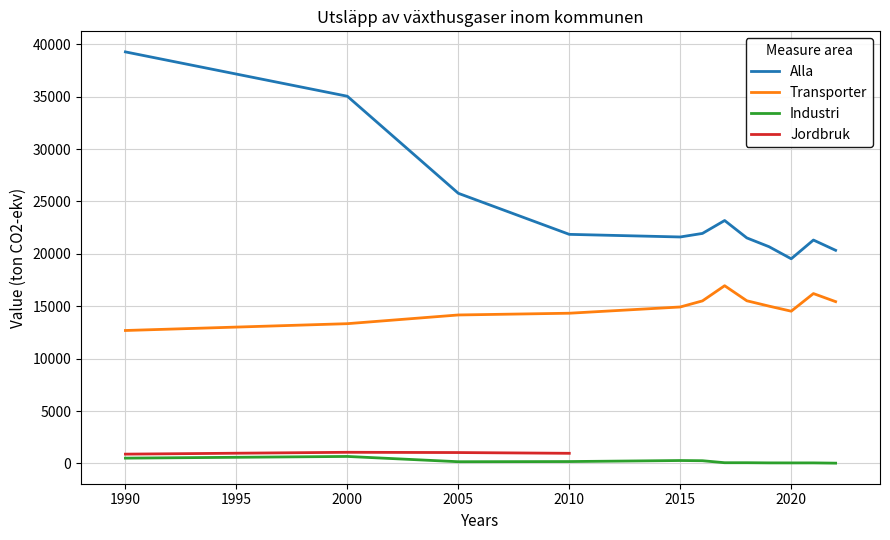

What is the highest value of the Industri series?

666.4